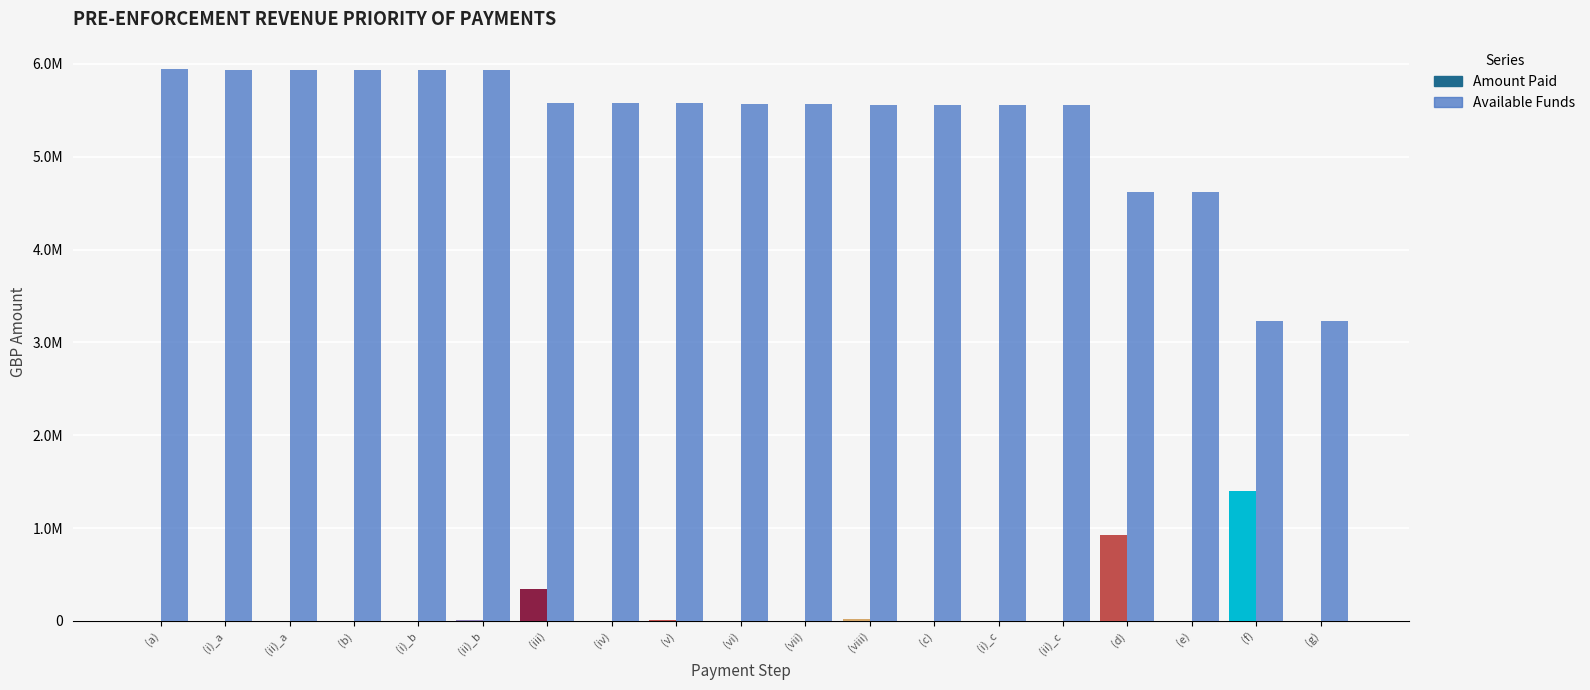

How many distinct data groups are displayed?

2